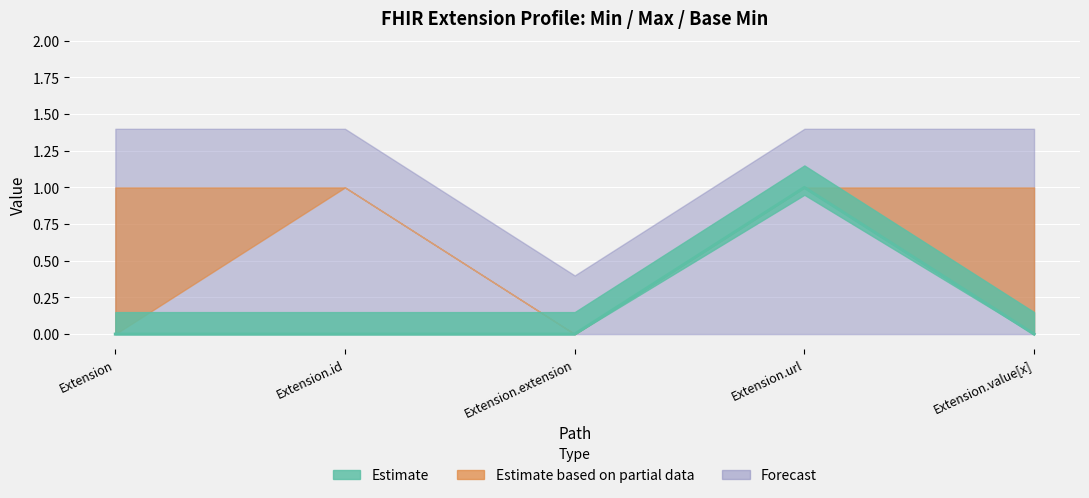

List the labels in order of value, smallest first.

Extension, Extension.id, Extension.extension, Extension.value[x], Extension.url